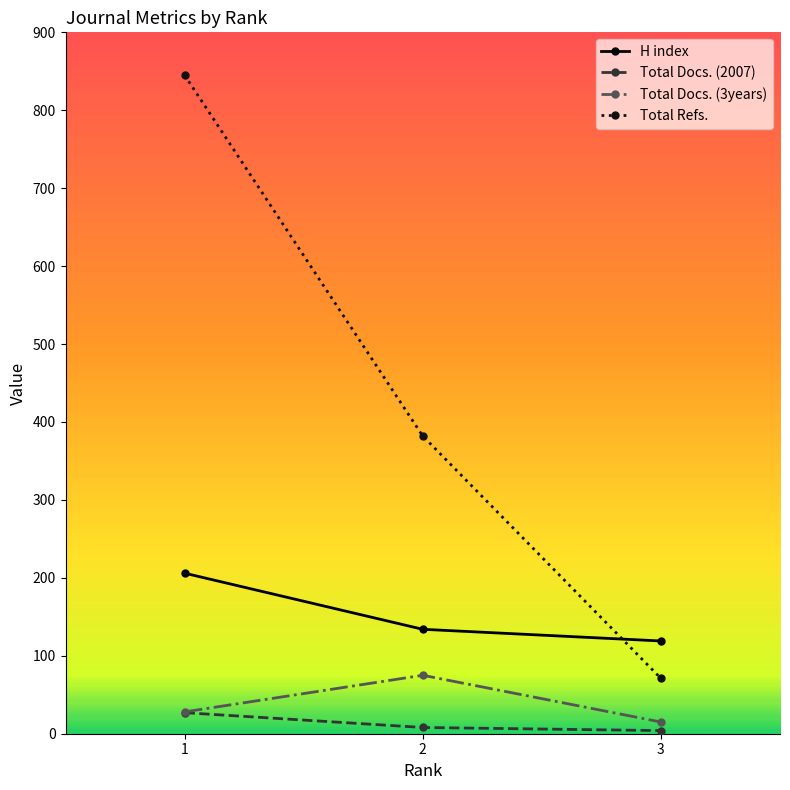

How many data points in Total Refs. are less than 382?

1